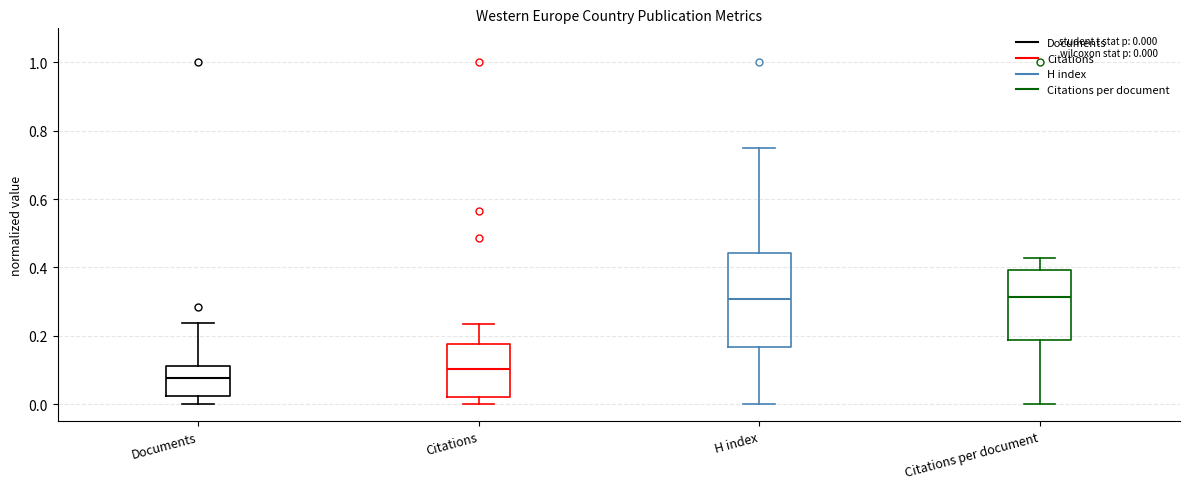

Comparing the boxes themselves (not the whiskers), which one is the tallest?

H index